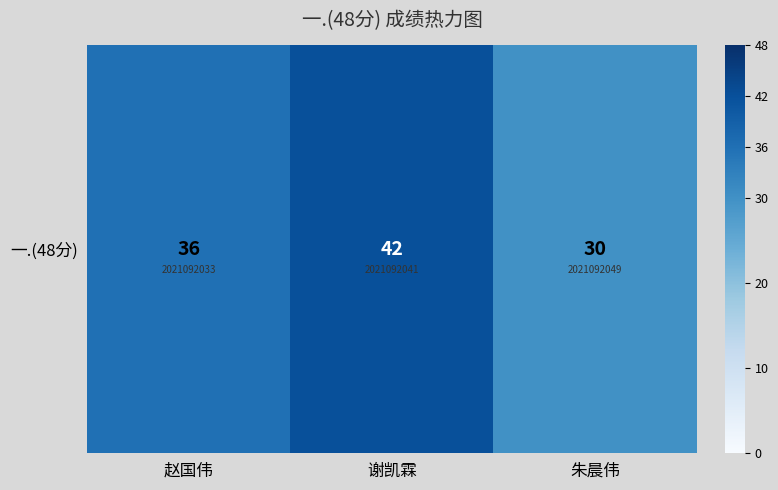

The value at 谢凯霖 is 42. True or false?

True